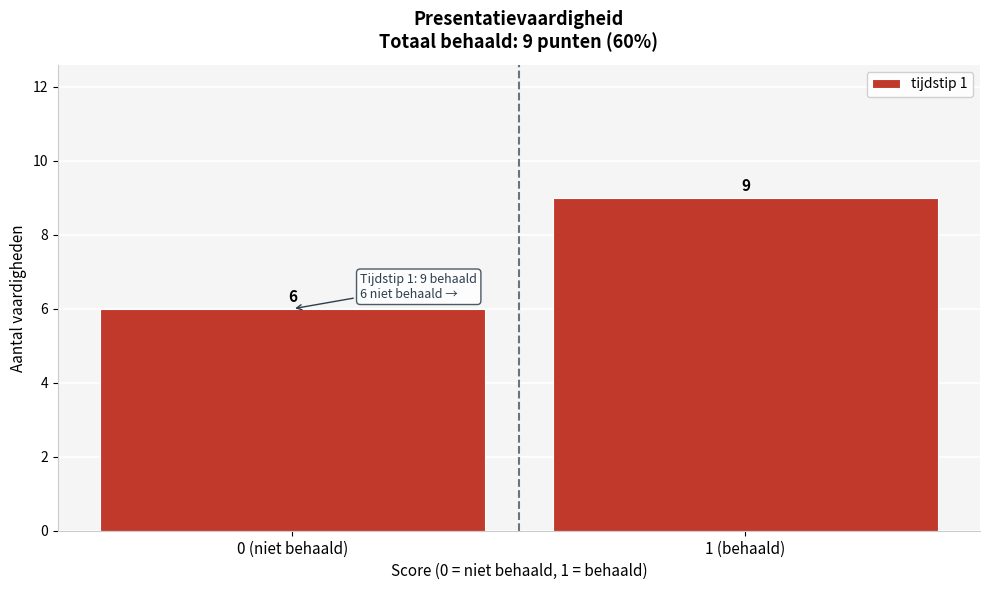

Reading right to left, extract all data points from this chart.

1 (behaald)=9	0 (niet behaald)=6